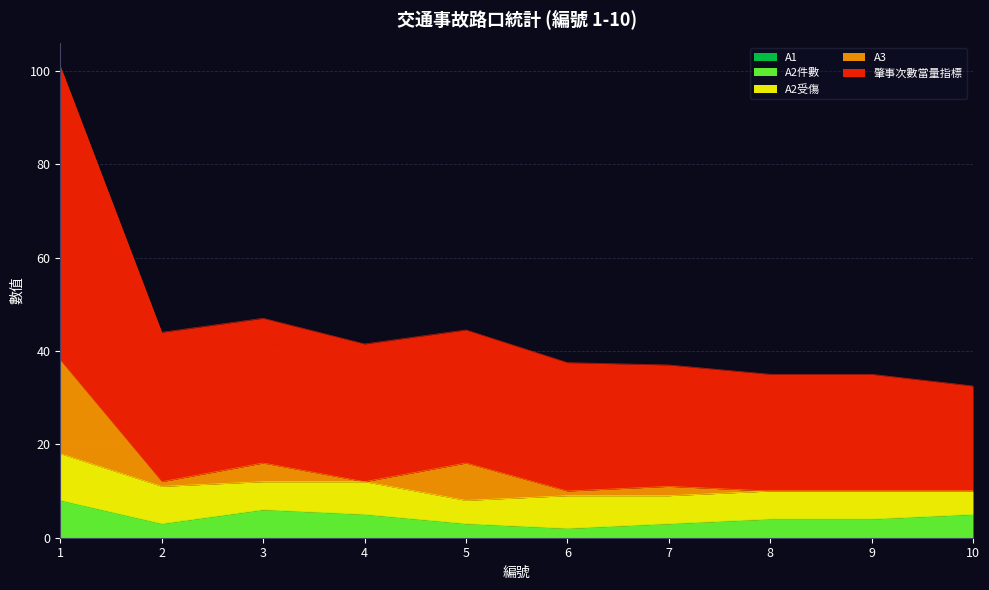

At how many categories does at least one series exceed 0?

10